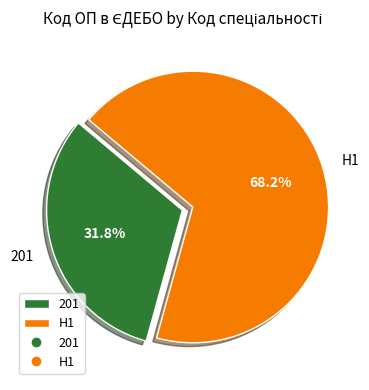

What portion of the pie excludes 201?

68.2%